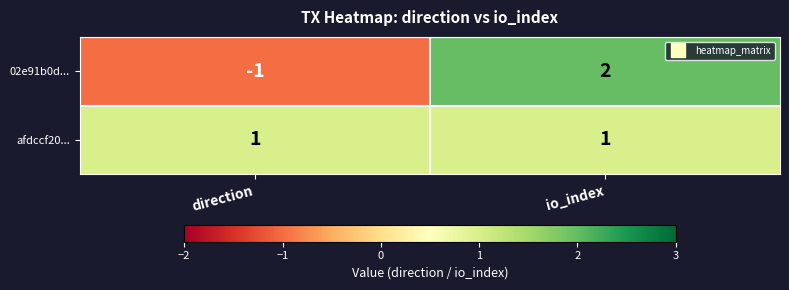

Reading left to right, what are all the values shown in this chart?

02e91b0d...: -1	2
afdccf20...: 1	1